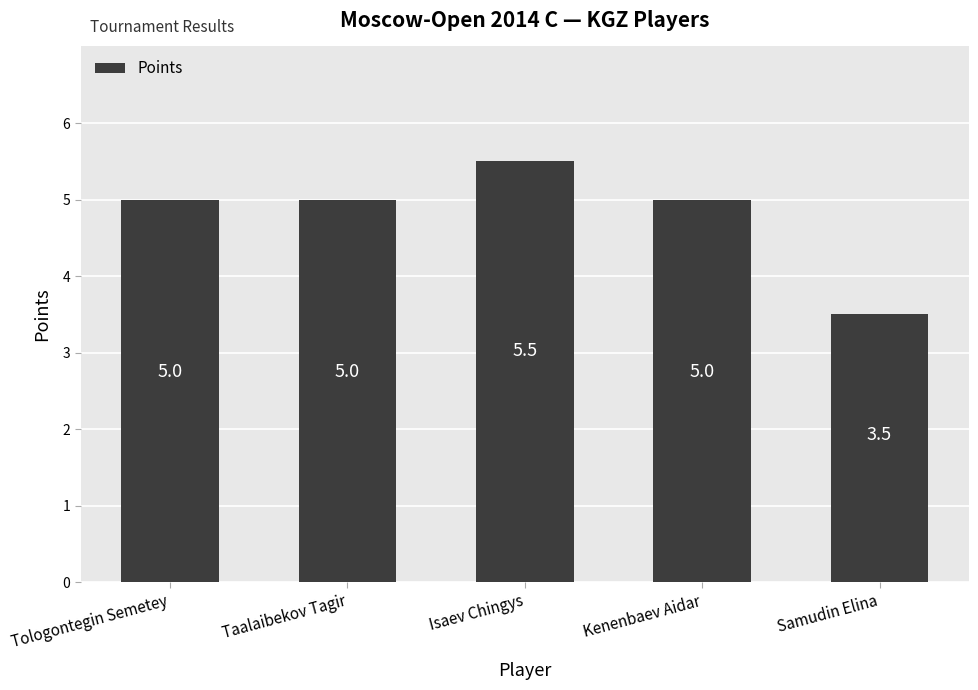

Are the bars horizontal?

No